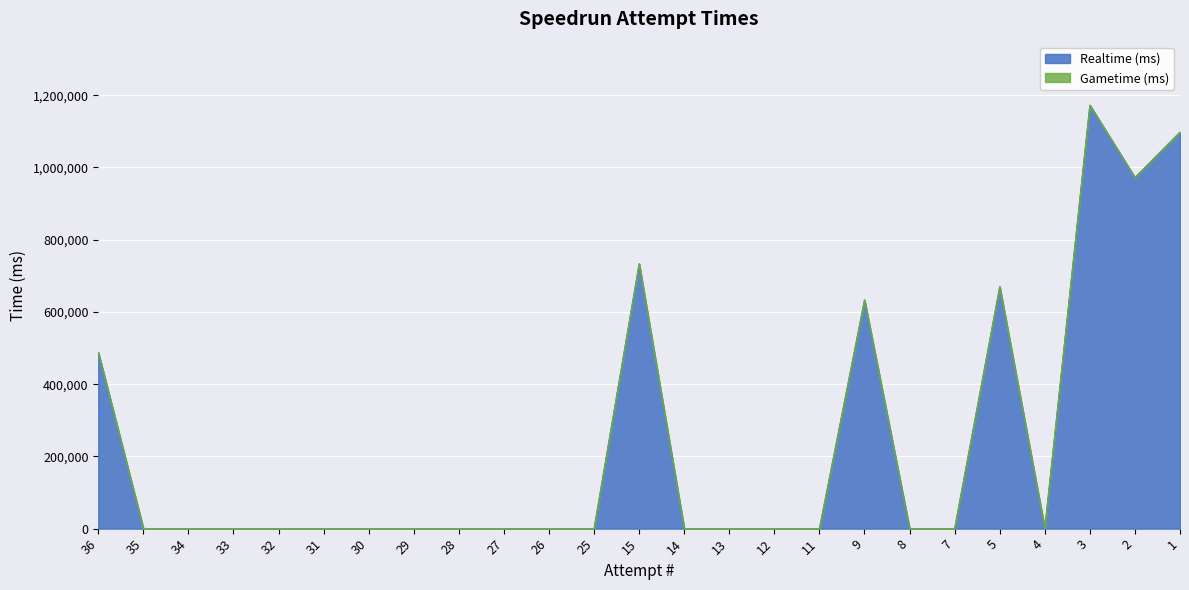

What is the greatest value displayed?

1172435